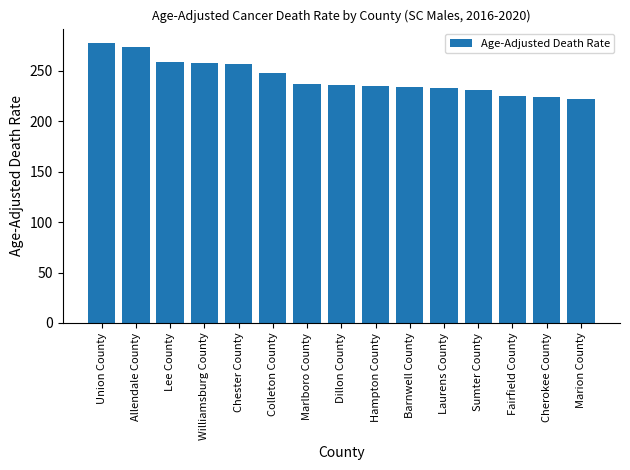

At which label is the value closest to 249?

Colleton County